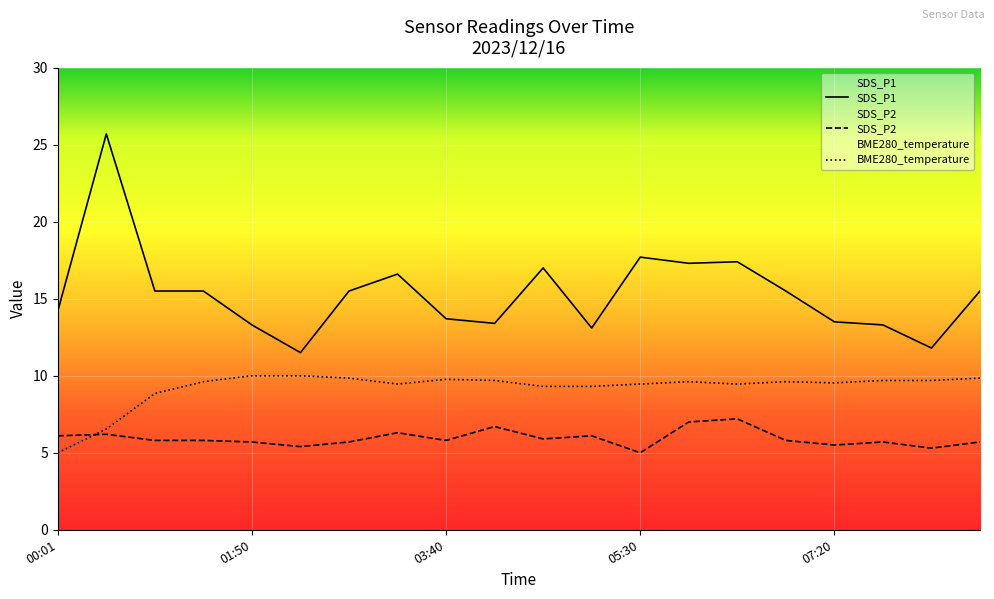

Where is SDS_P2 nearest to the value 6?

00:01